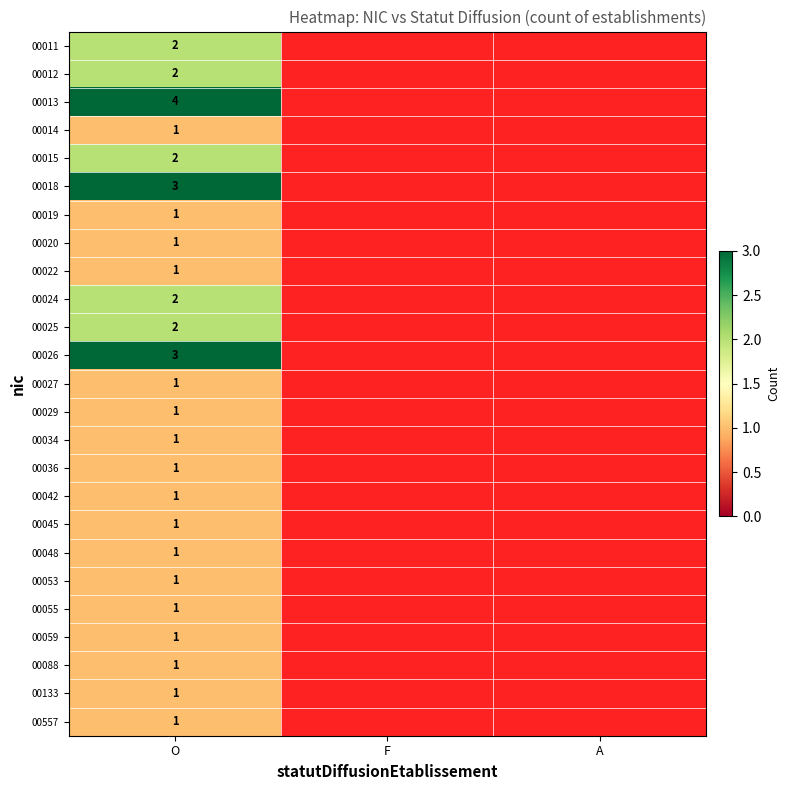

The 00034 series shows 1 at O. True or false?

True